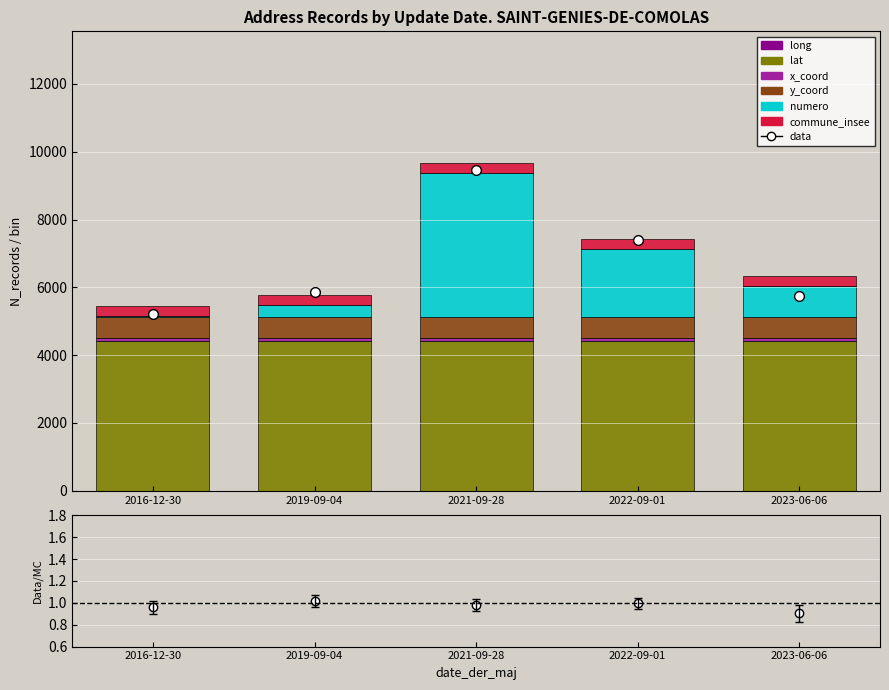

What is the sum of all lat values?

22032.8